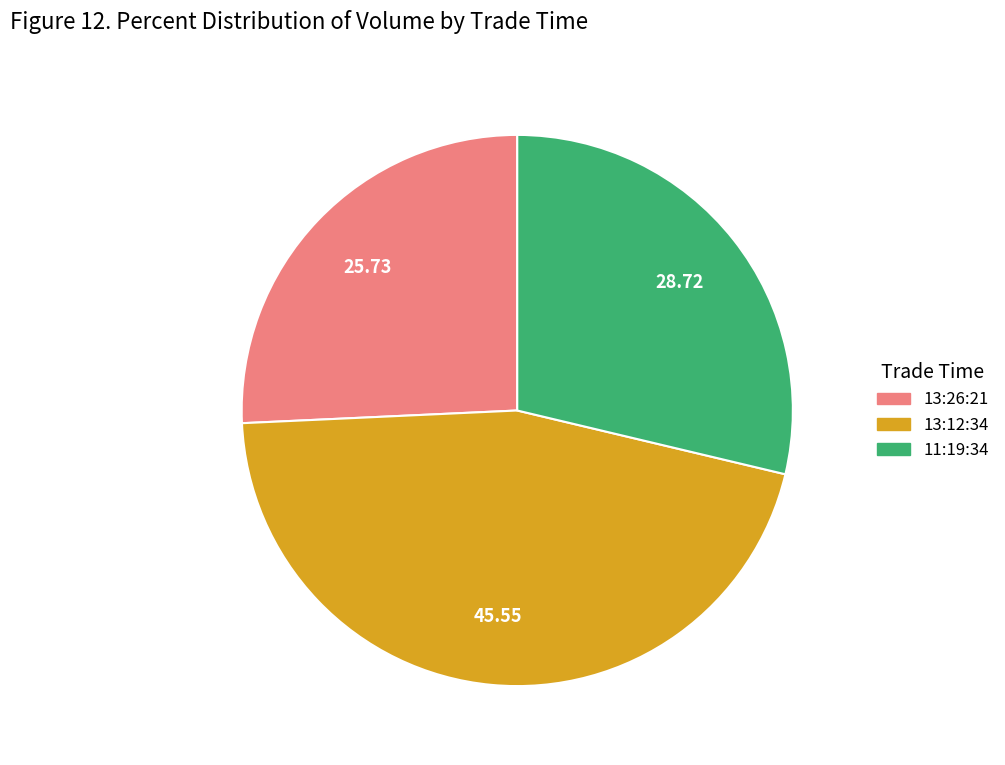

Do 13:12:34 and 11:19:34 together represent more than half of the pie?

Yes